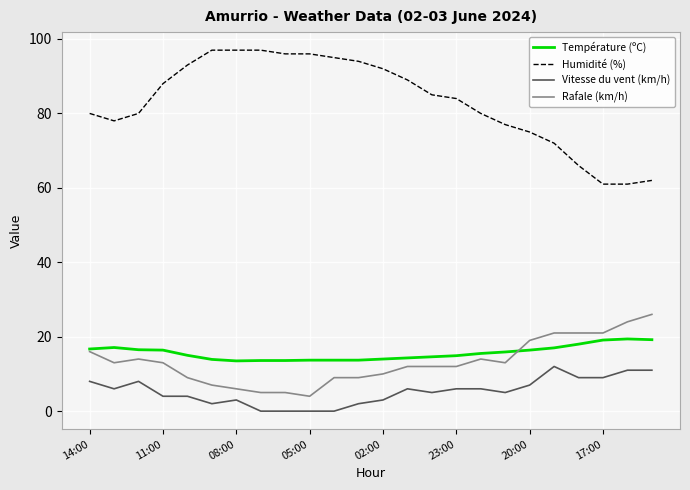

Which series has the largest range (max minus min)?

Humidité (%)